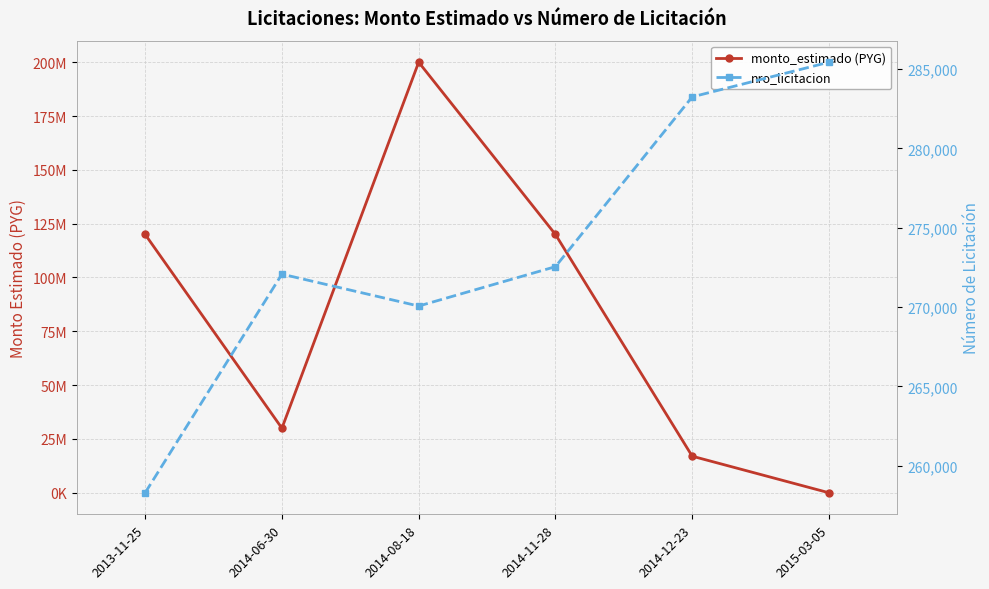

How many interior local peaks does the nro_licitacion series have?

1